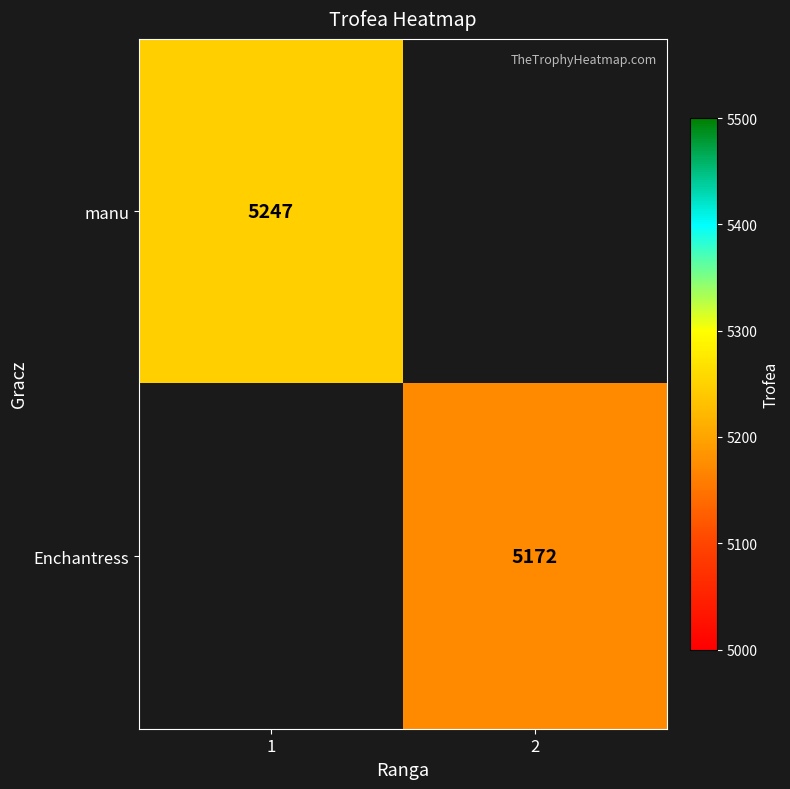

True or false: manu has a value of 5247 at 1.

True